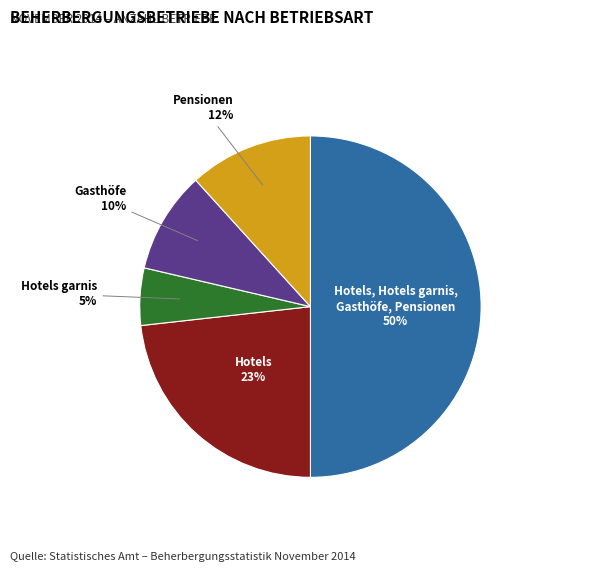

To the nearest percent, what is the average slice percentage?

20%